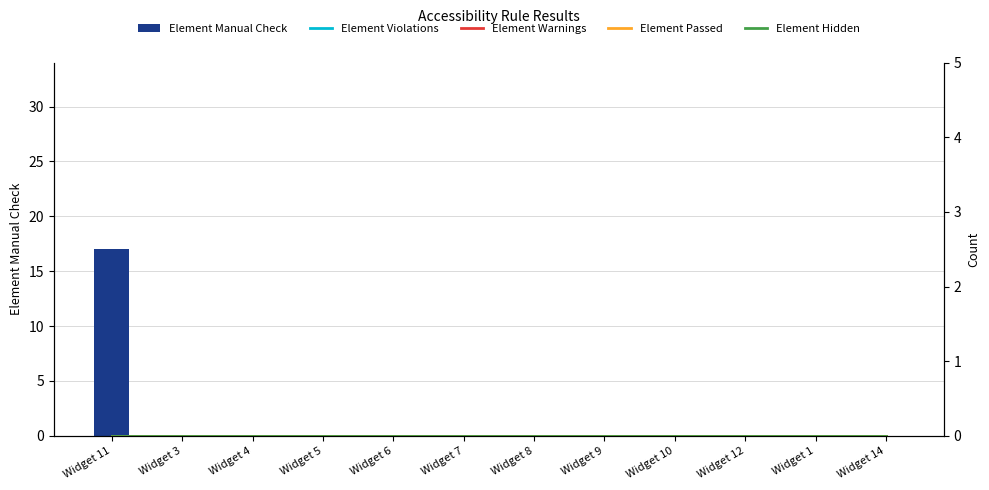

Reading left to right, list all the values displayed in this chart.

Element Manual Check: Widget 11=17	Widget 3=0	Widget 4=0	Widget 5=0	Widget 6=0	Widget 7=0	Widget 8=0	Widget 9=0	Widget 10=0	Widget 12=0	Widget 1=0	Widget 14=0
Element Violations: Widget 11=0	Widget 3=0	Widget 4=0	Widget 5=0	Widget 6=0	Widget 7=0	Widget 8=0	Widget 9=0	Widget 10=0	Widget 12=0	Widget 1=0	Widget 14=0
Element Warnings: Widget 11=0	Widget 3=0	Widget 4=0	Widget 5=0	Widget 6=0	Widget 7=0	Widget 8=0	Widget 9=0	Widget 10=0	Widget 12=0	Widget 1=0	Widget 14=0
Element Passed: Widget 11=0	Widget 3=0	Widget 4=0	Widget 5=0	Widget 6=0	Widget 7=0	Widget 8=0	Widget 9=0	Widget 10=0	Widget 12=0	Widget 1=0	Widget 14=0
Element Hidden: Widget 11=0	Widget 3=0	Widget 4=0	Widget 5=0	Widget 6=0	Widget 7=0	Widget 8=0	Widget 9=0	Widget 10=0	Widget 12=0	Widget 1=0	Widget 14=0